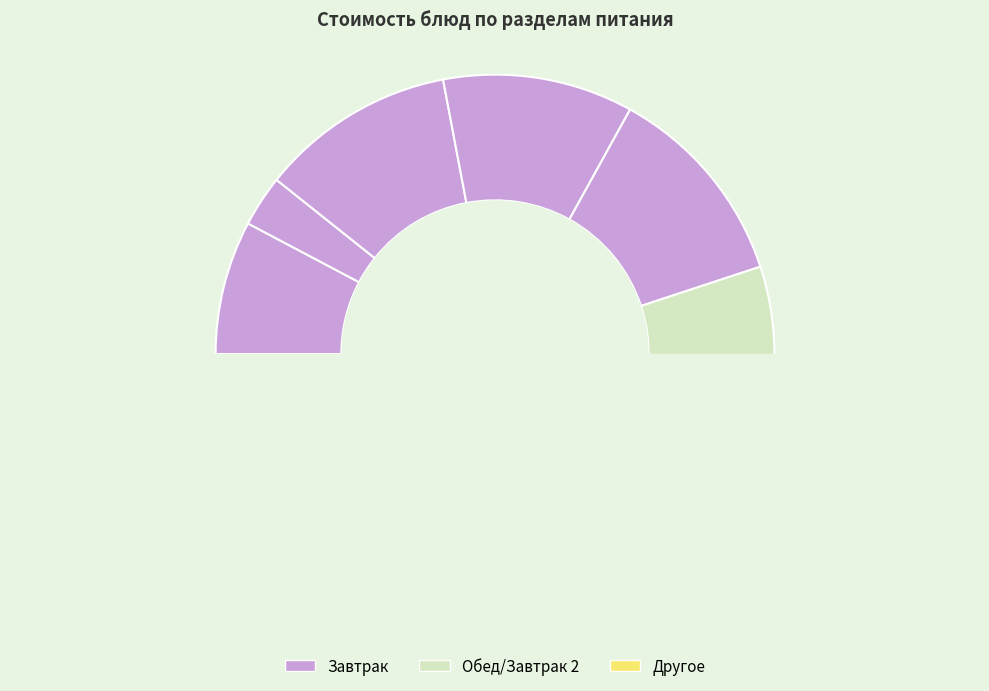

Is it true that чай с сахаром (завтрак) is 1% of the pie?

False